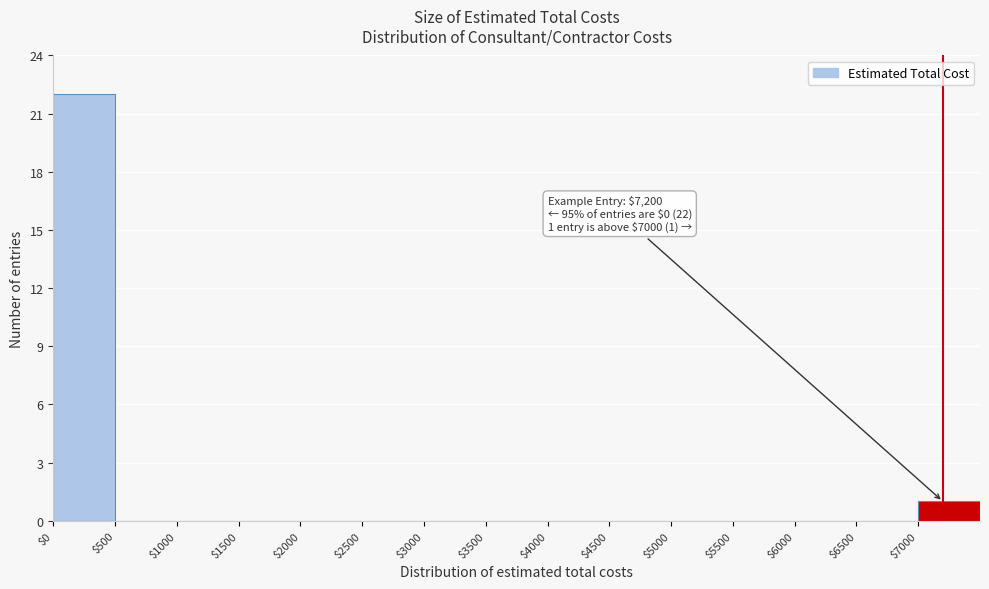

Over which range of the x-axis is the bar tallest?

0 to 500